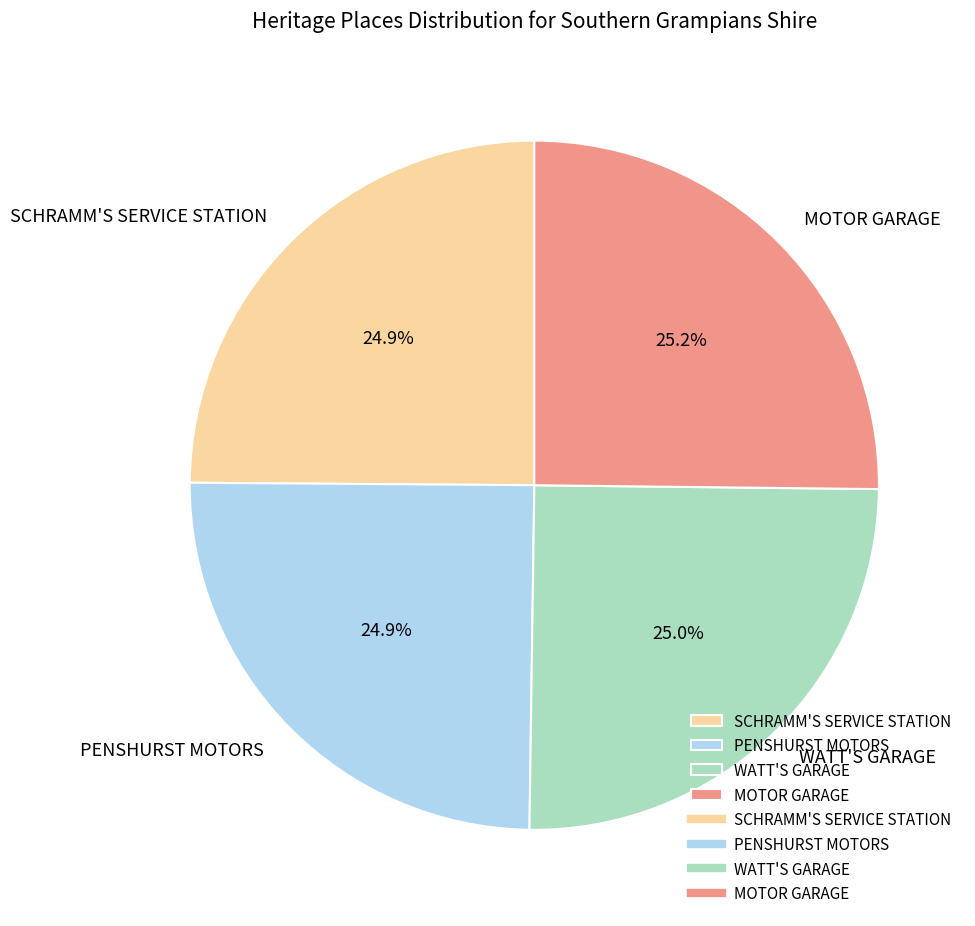

What percentage is NOT represented by MOTOR GARAGE?

74.8%